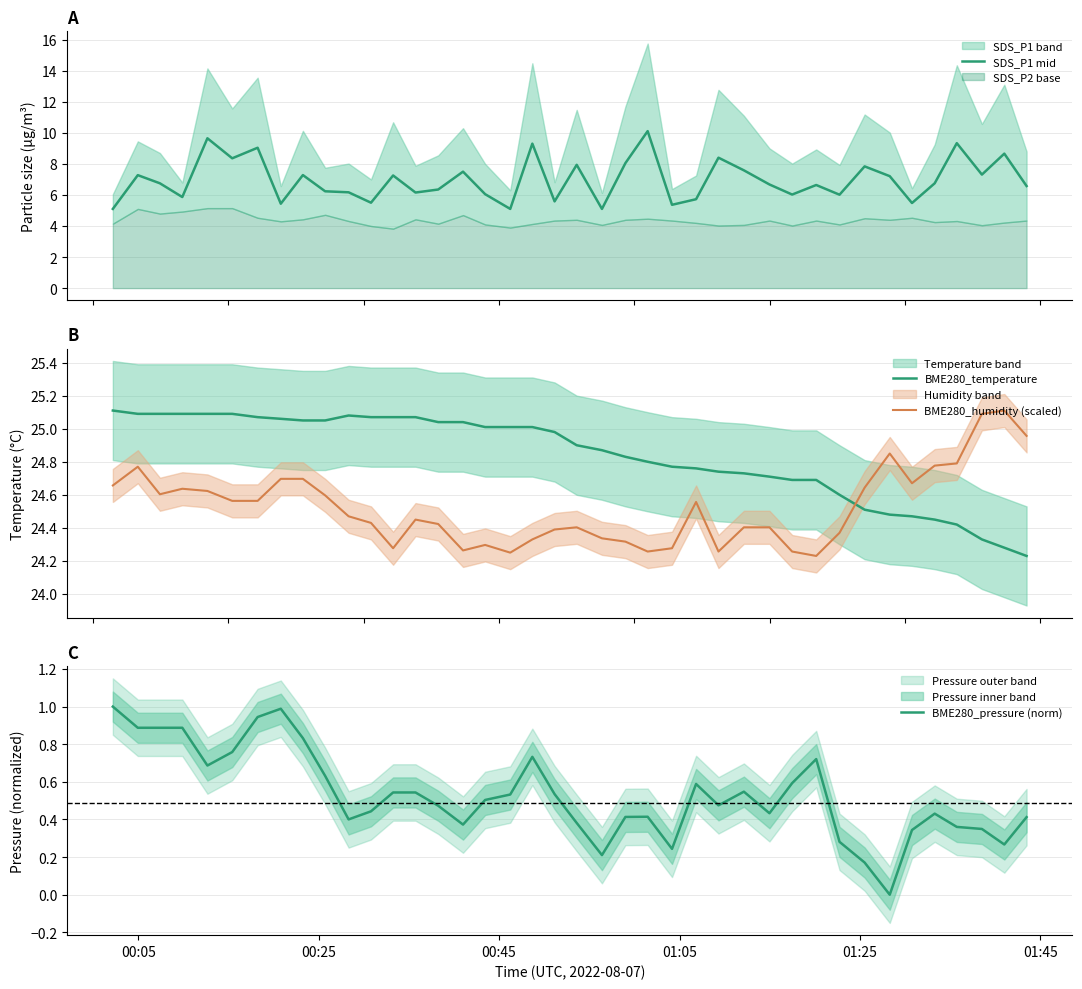

What is the lowest value of the SDS_P1 mid series?

5.1